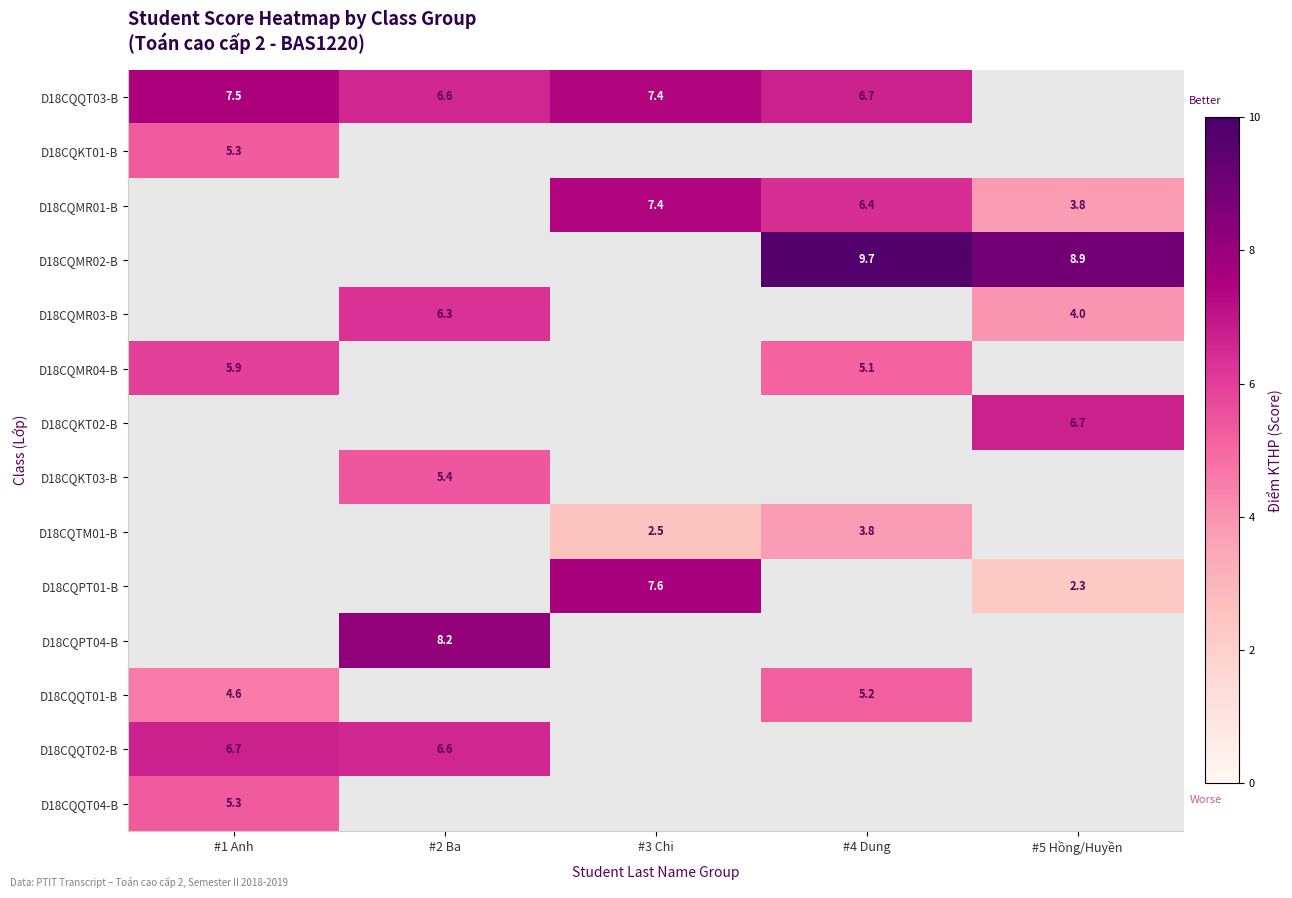

The D18CQTM01-B series shows 6.8 at #4 Dung. True or false?

False